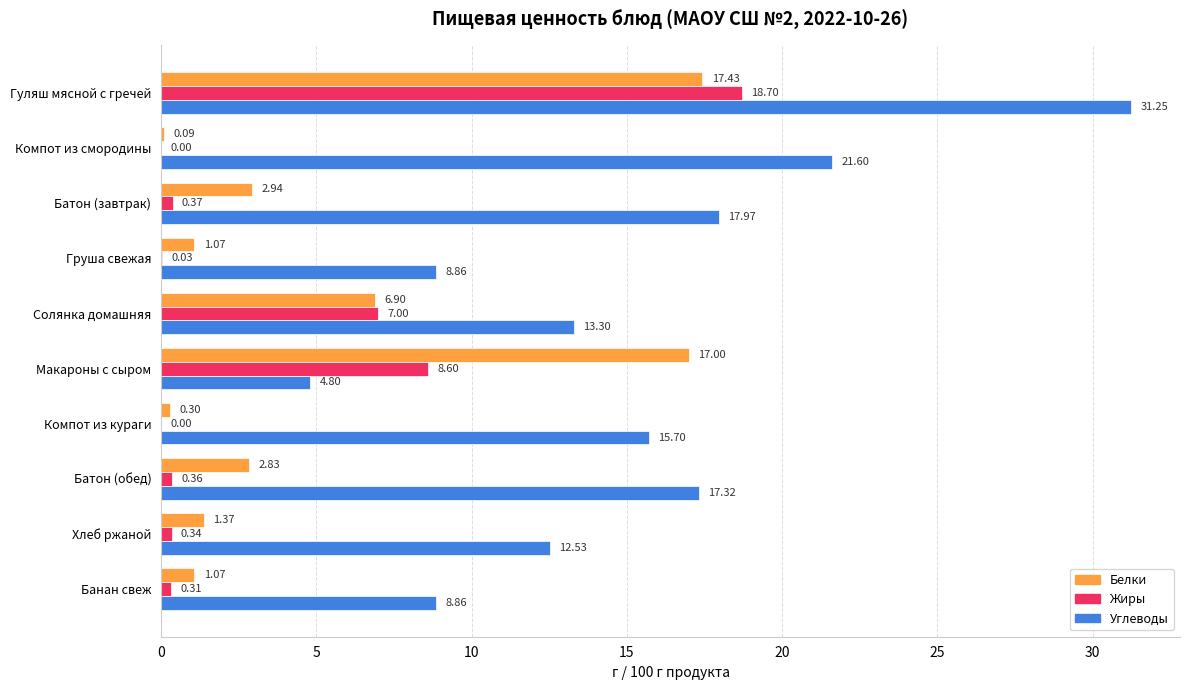

What is the highest value of the Жиры series?

18.7